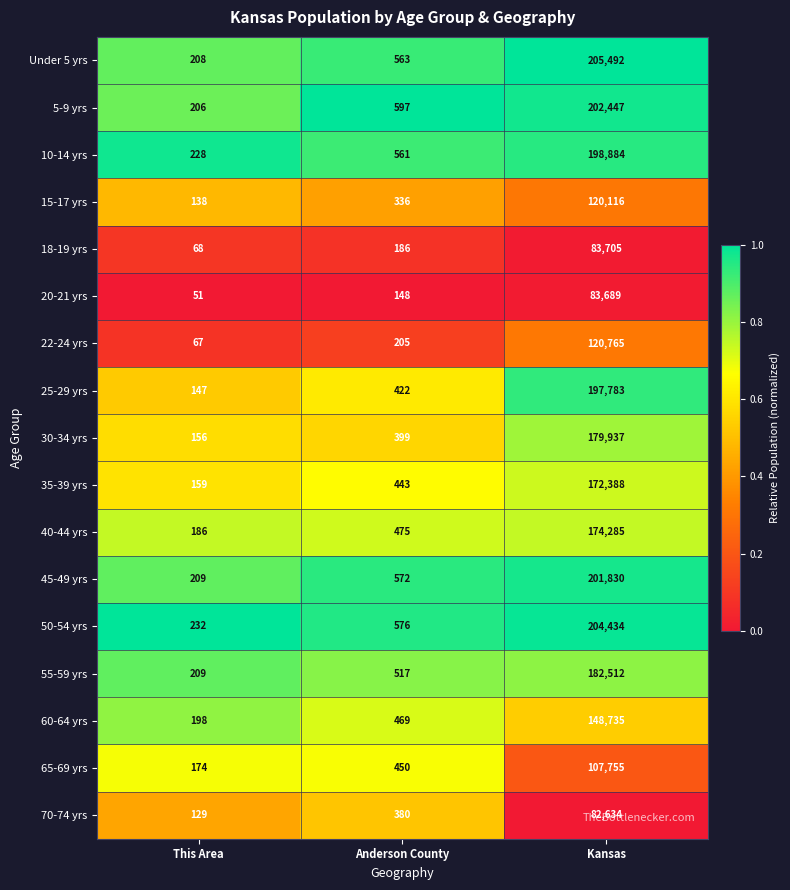

Which series has the largest total across all categories?

Under 5 yrs